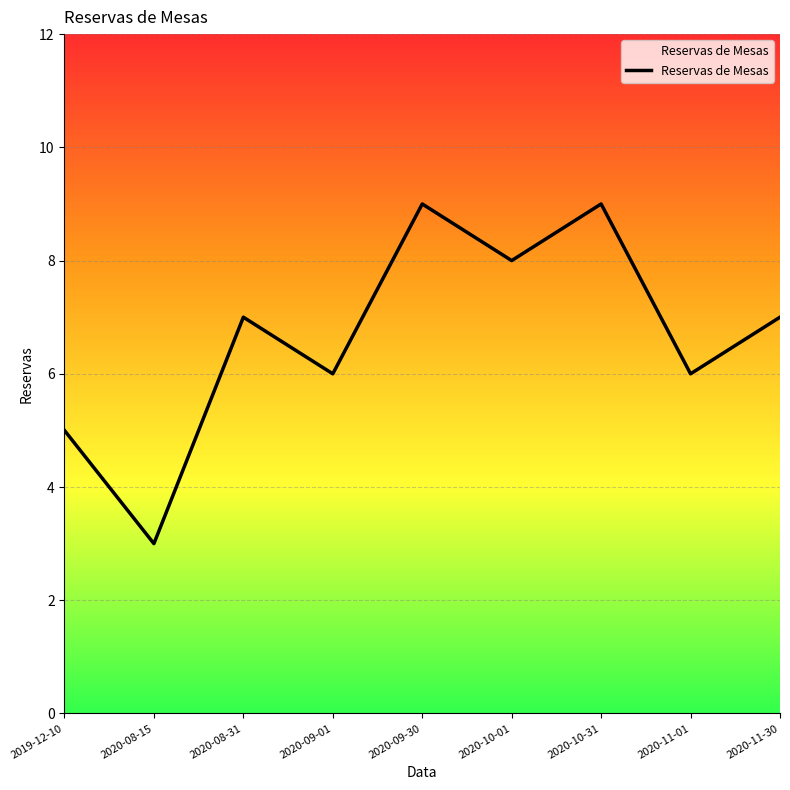

True or false: the data shows 9 at 2020-09-30.

True